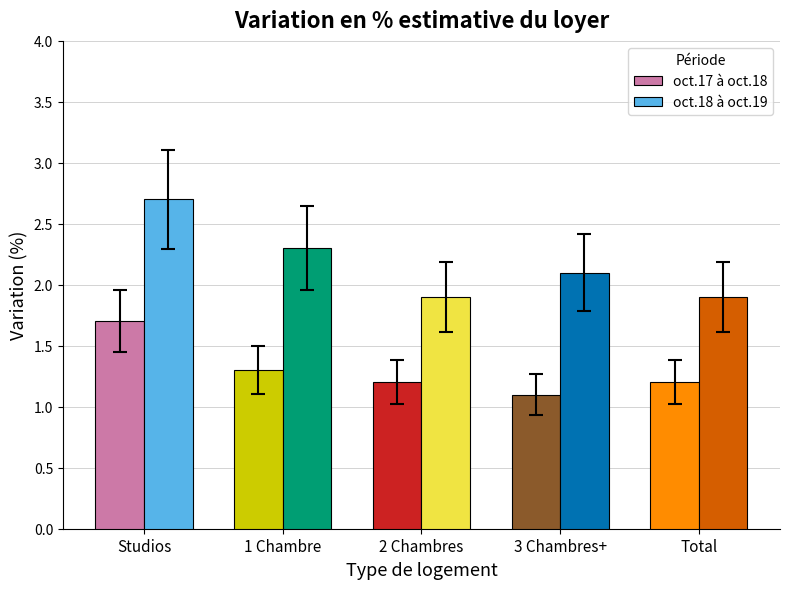

What is the difference between the second highest and second lowest values in the oct.18 à oct.19 series?

0.4